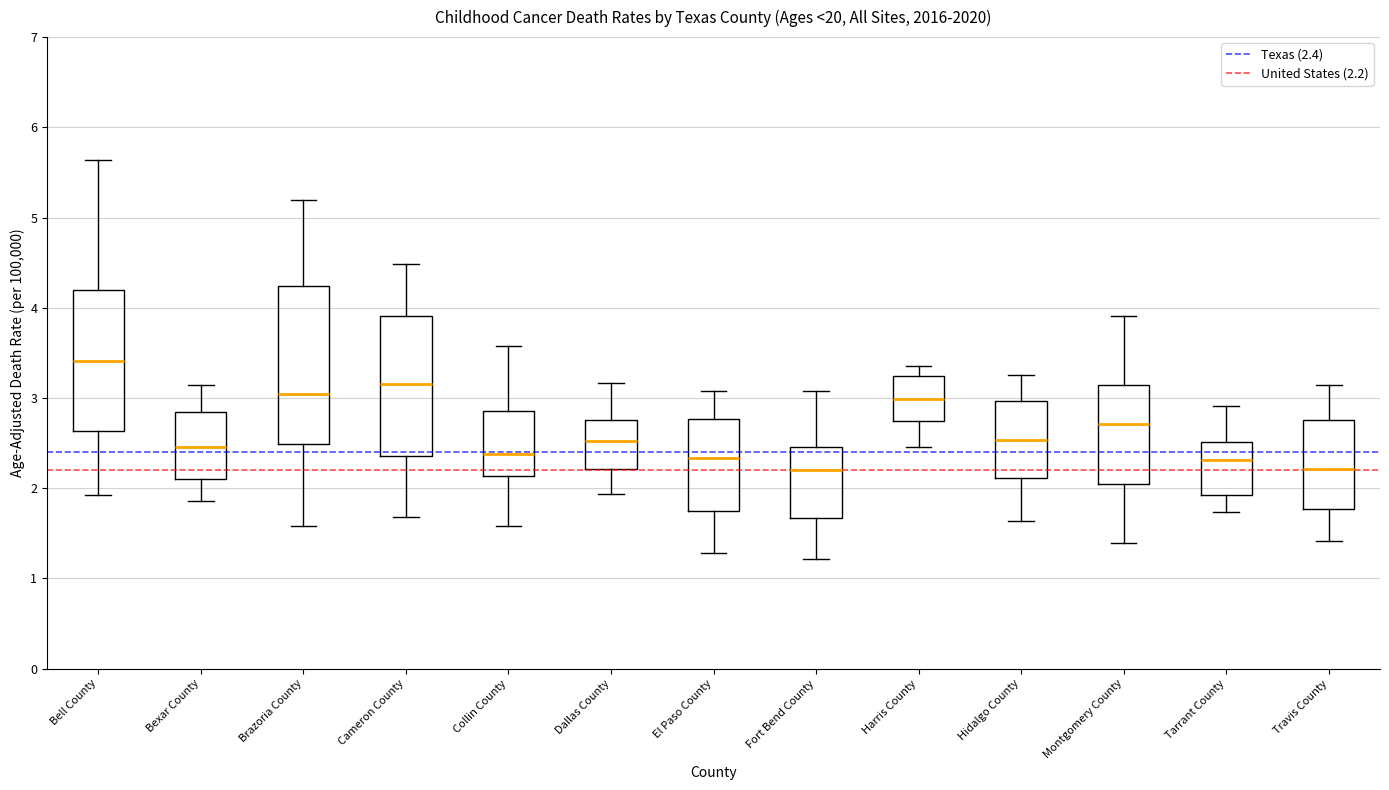

Reading left to right, transcribe this box plot: for each box, give where its median line is, the range the box spans, and where its two whiskers end, as read against the y-axis. The values are not printed on the chart, so give them approximately, as read against the axis.

Bell County: median 3.4, box 2.6 to 4.2, whiskers 1.9 to 5.6
Bexar County: median 2.5, box 2.1 to 2.8, whiskers 1.9 to 3.1
Brazoria County: median 3.0, box 2.5 to 4.2, whiskers 1.6 to 5.2
Cameron County: median 3.2, box 2.4 to 3.9, whiskers 1.7 to 4.5
Collin County: median 2.4, box 2.1 to 2.9, whiskers 1.6 to 3.6
Dallas County: median 2.5, box 2.2 to 2.8, whiskers 1.9 to 3.2
El Paso County: median 2.3, box 1.7 to 2.8, whiskers 1.3 to 3.1
Fort Bend County: median 2.2, box 1.7 to 2.5, whiskers 1.2 to 3.1
Harris County: median 3.0, box 2.8 to 3.2, whiskers 2.5 to 3.4
Hidalgo County: median 2.5, box 2.1 to 3.0, whiskers 1.6 to 3.3
Montgomery County: median 2.7, box 2.0 to 3.1, whiskers 1.4 to 3.9
Tarrant County: median 2.3, box 1.9 to 2.5, whiskers 1.7 to 2.9
Travis County: median 2.2, box 1.8 to 2.8, whiskers 1.4 to 3.1